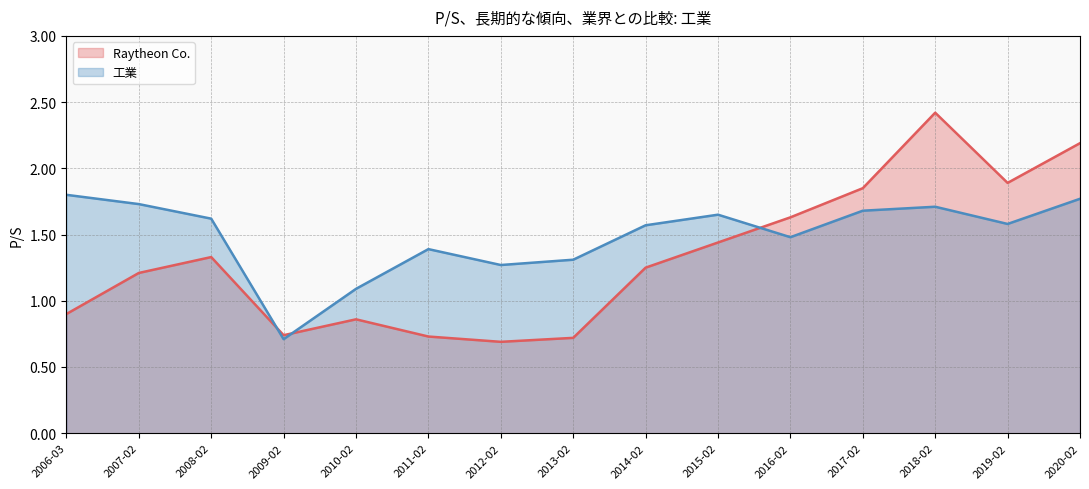

Count the number of data series in this chart.

2